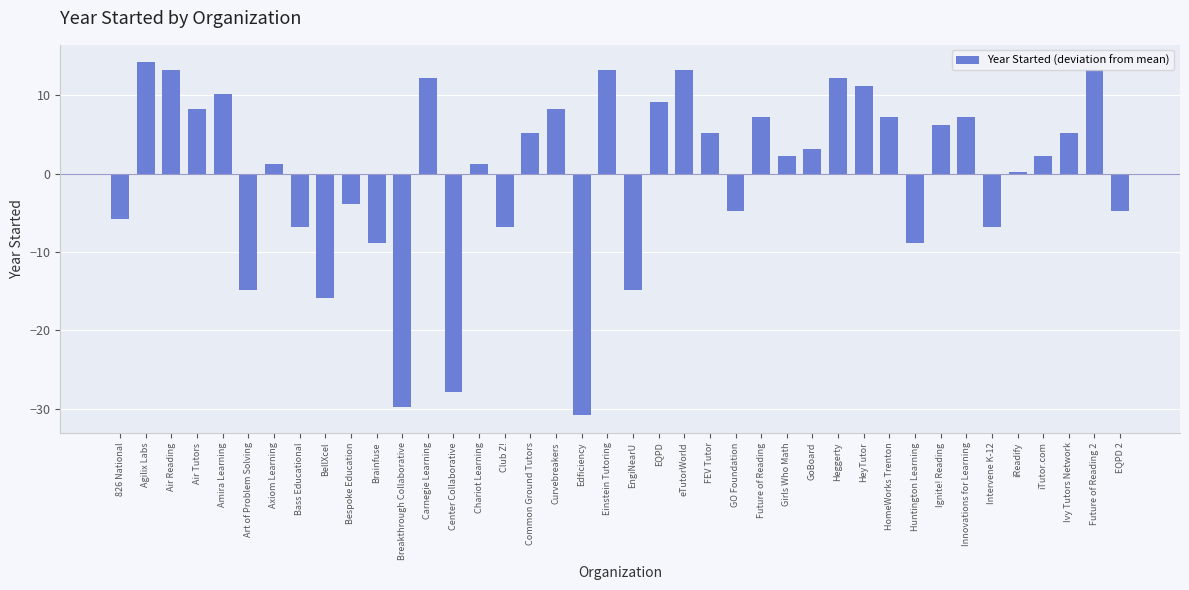

What position from the left is EQPD 2?

40